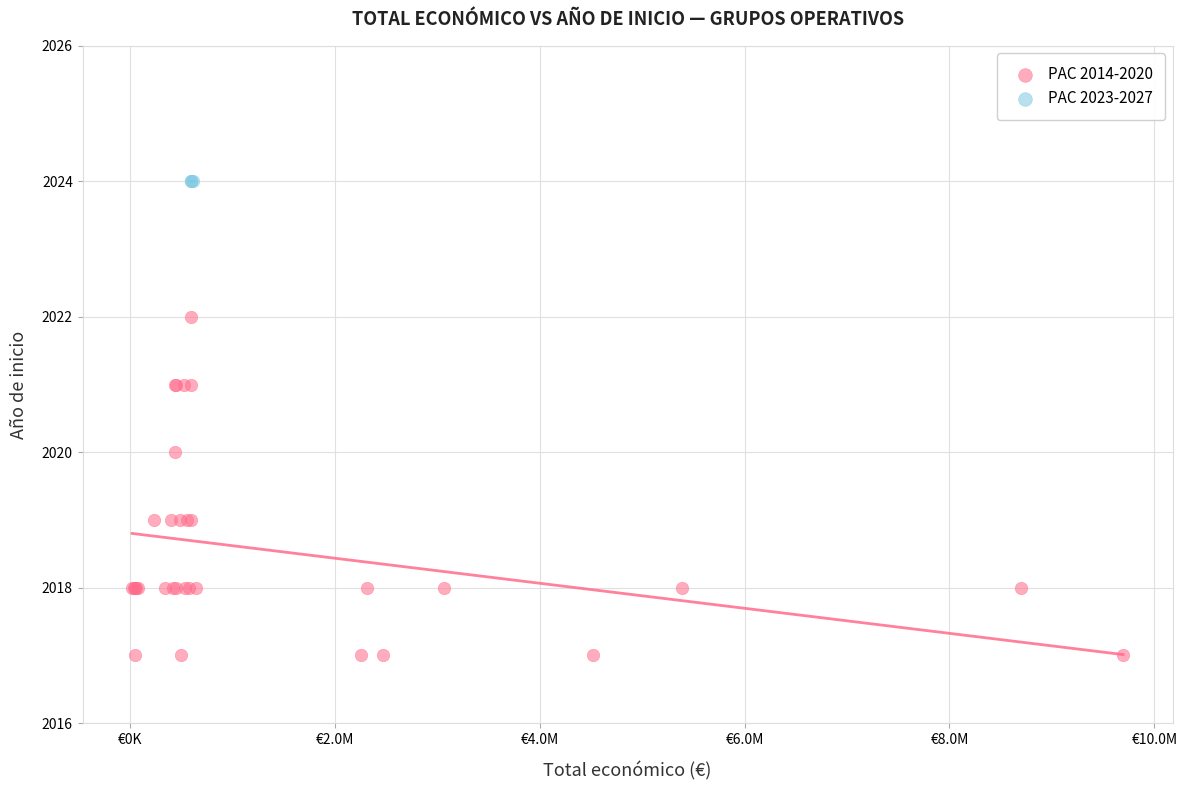

Which series reaches the maximum Y coordinate?

PAC 2023-2027